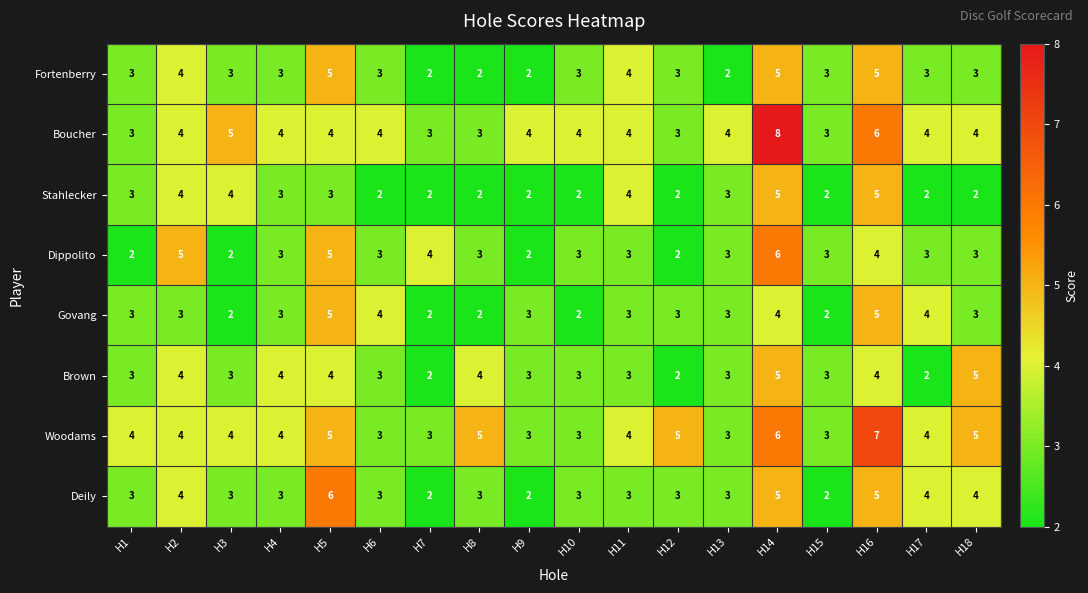

Count the number of categories in the chart.

18